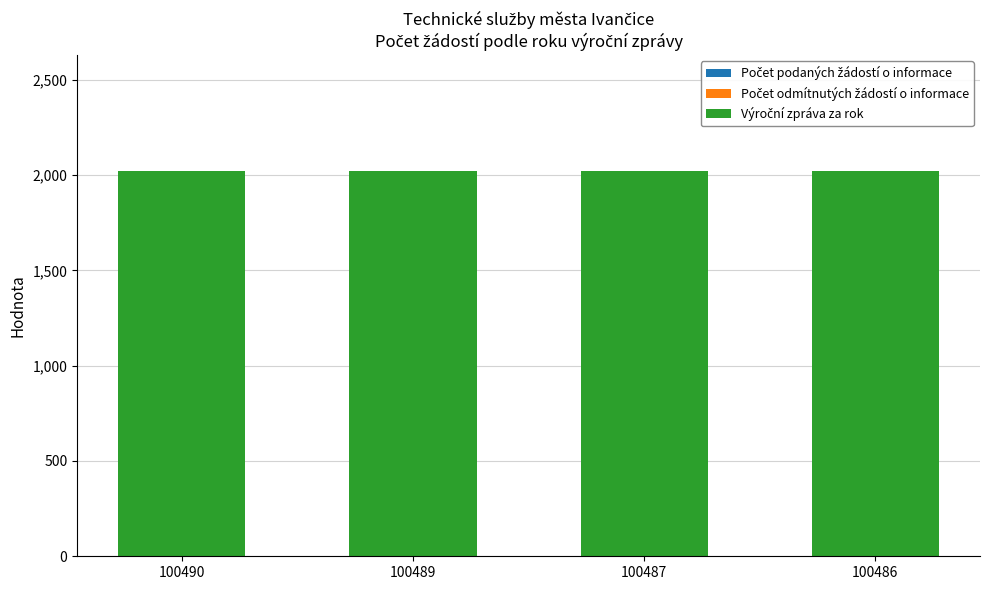

Are the bars horizontal?

No